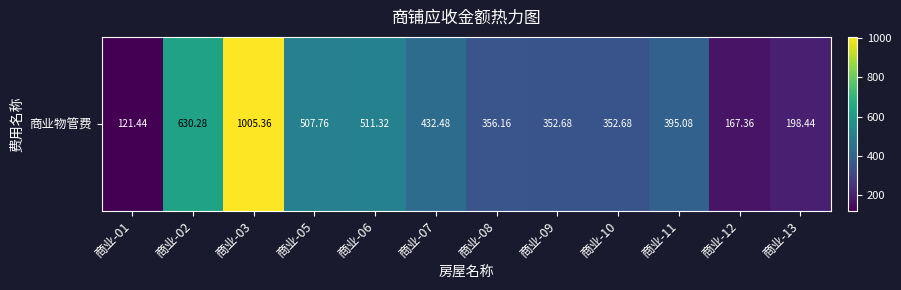

What is the ratio of the value at 商业-07 to the value at 商业-11?

1.1